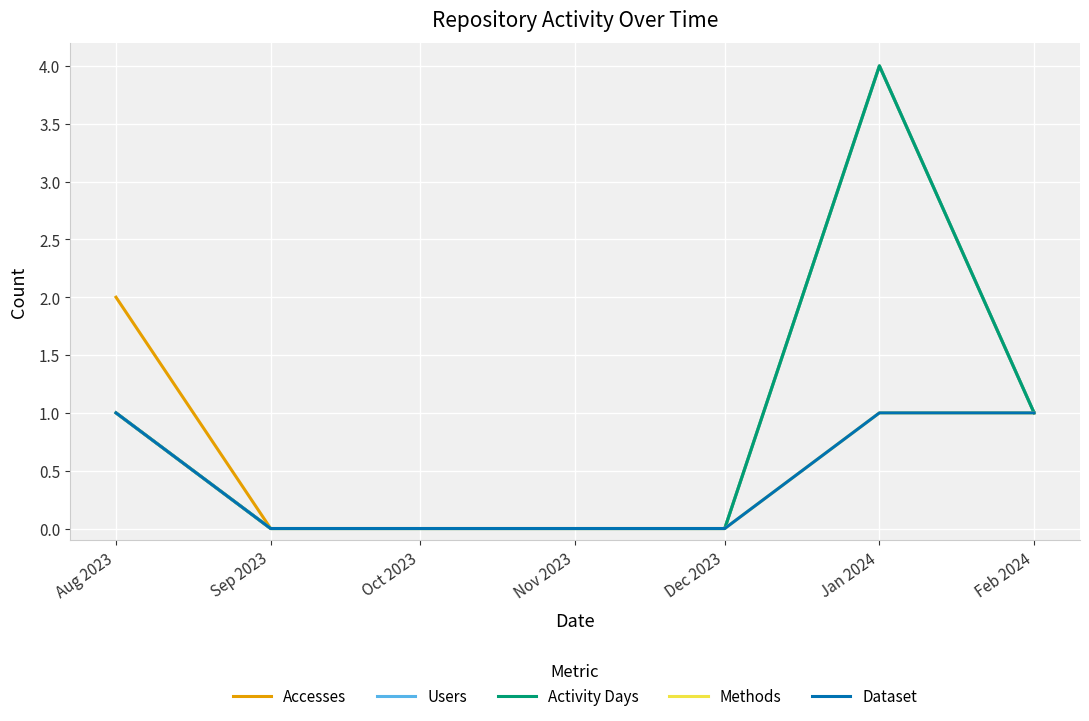

What position from the right is Dec 2023?

3